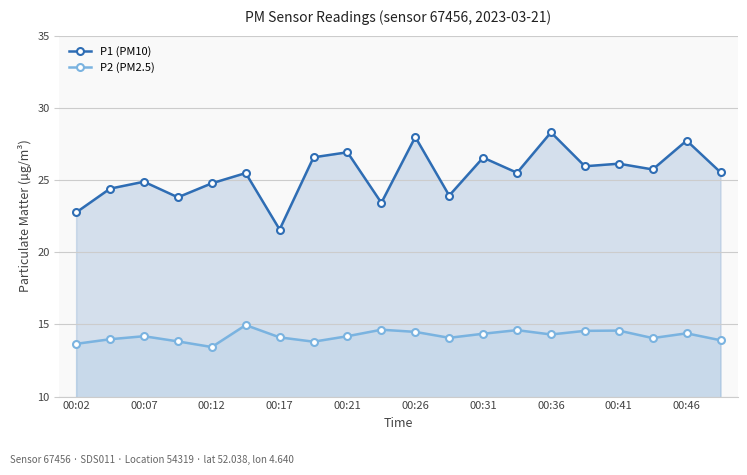

Which series has the largest range (max minus min)?

P1 (PM10)